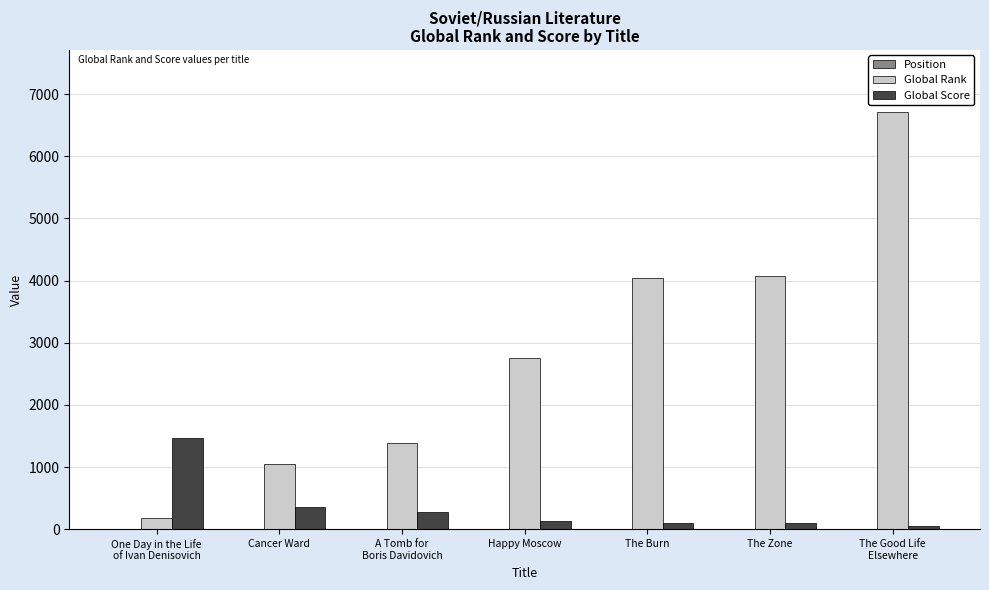

What is the sum of all Global Score values?

2495